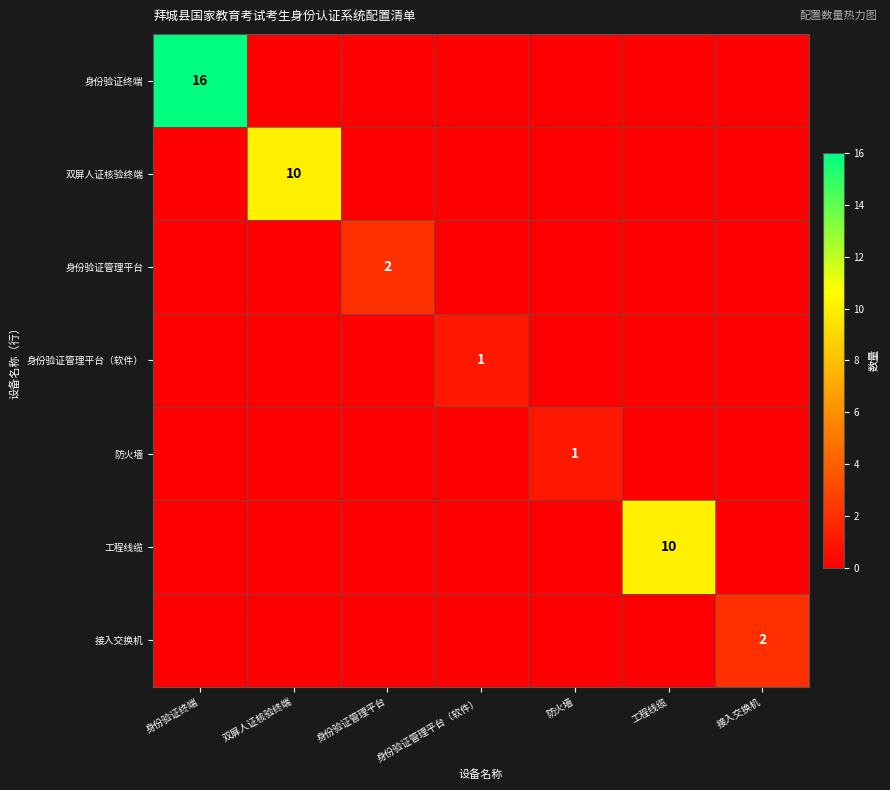

True or false: 双屏人证核验终端 has a value of 6 at 双屏人证核验终端.

False